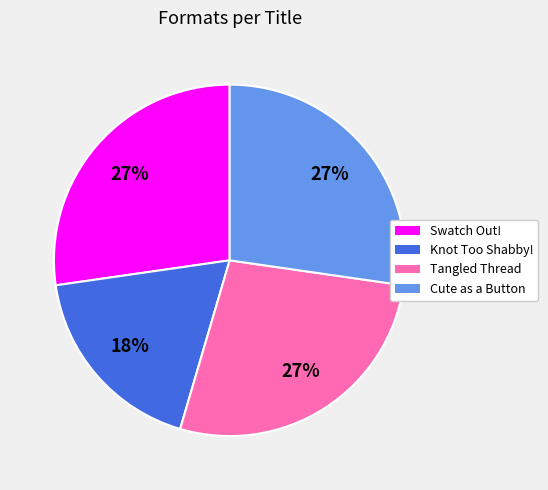

To the nearest percent, what is the average slice percentage?

25%